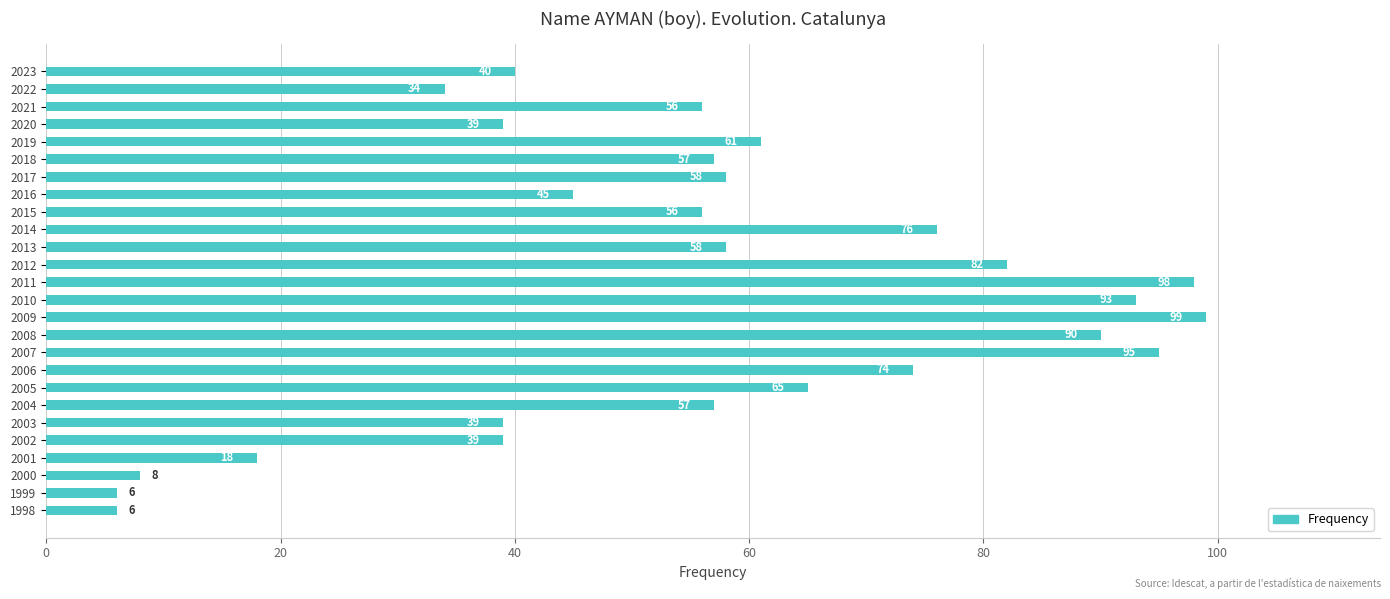

What value does the data have at 2006?

74